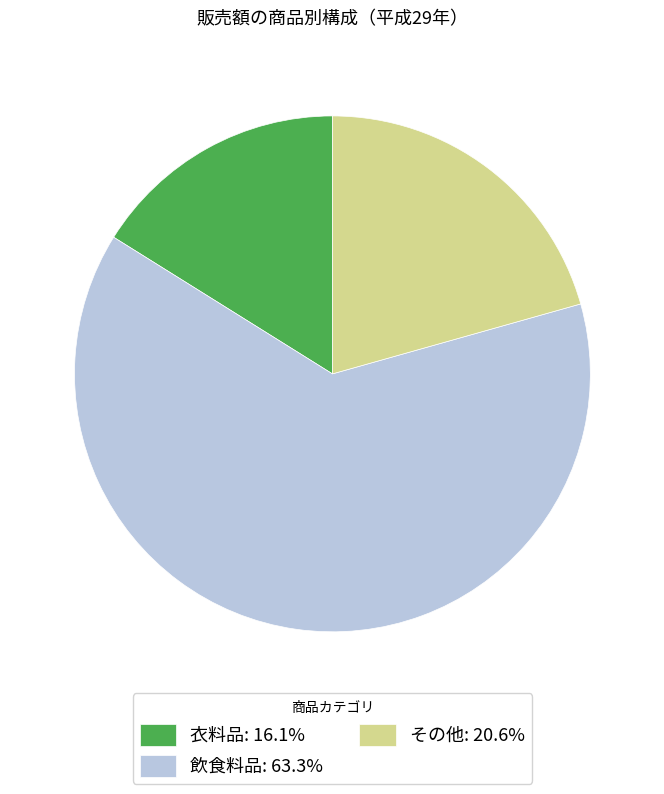

Is 飲食料品: 63.3% the majority of the pie?

Yes